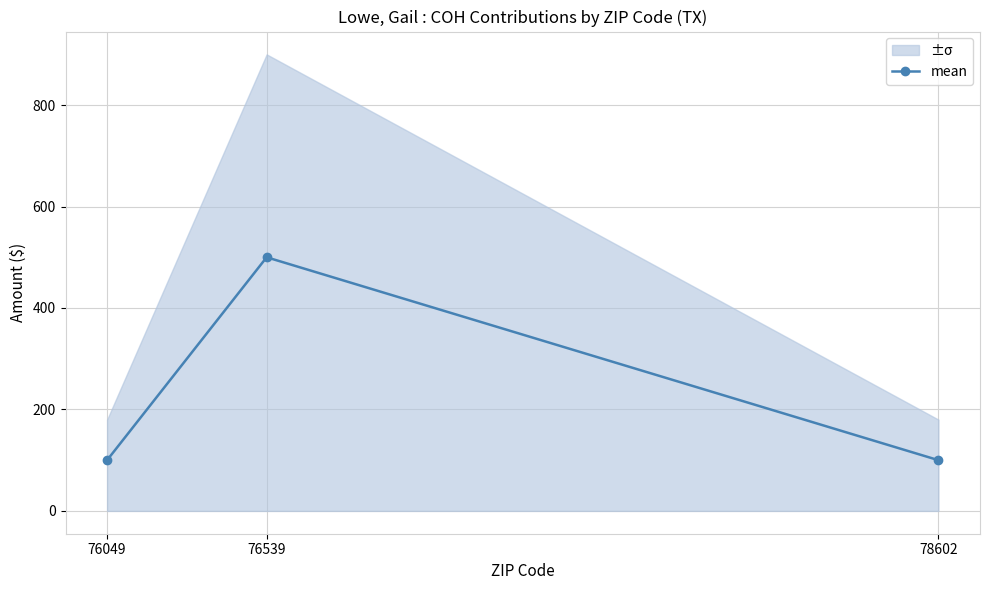

At which category does the chart reach its minimum across all series?

76049